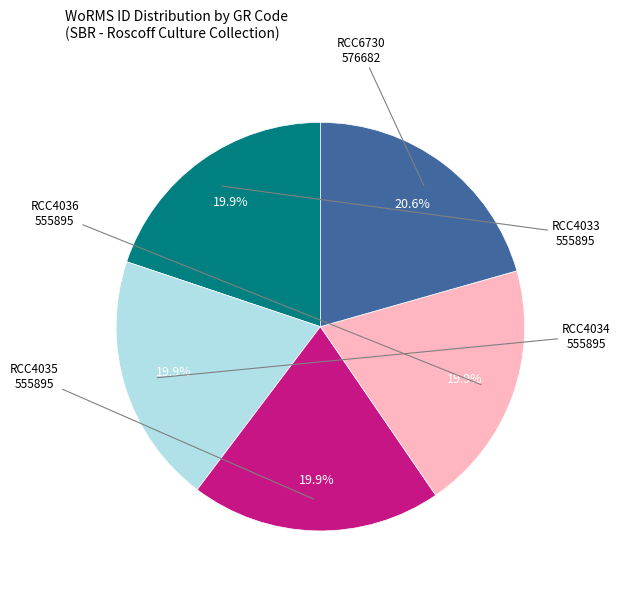

How many slices are in this pie chart?

5